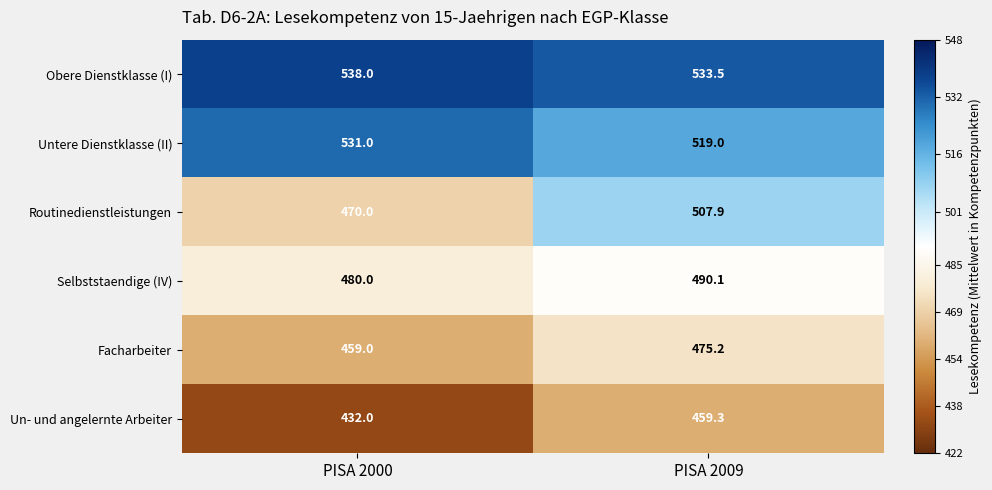

Where does the Routinedienstleistungen series first go above 507?

PISA 2009